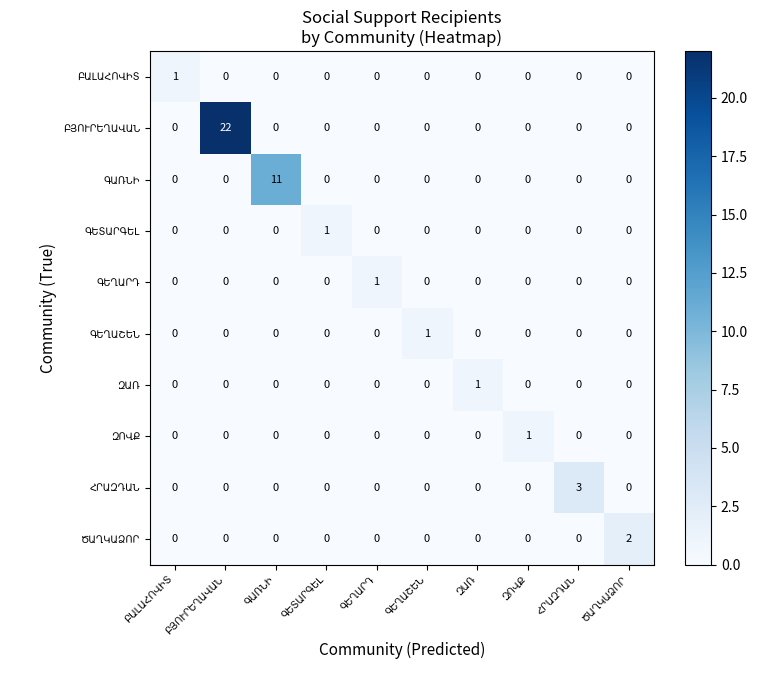

What is the maximum value shown in the chart?

22